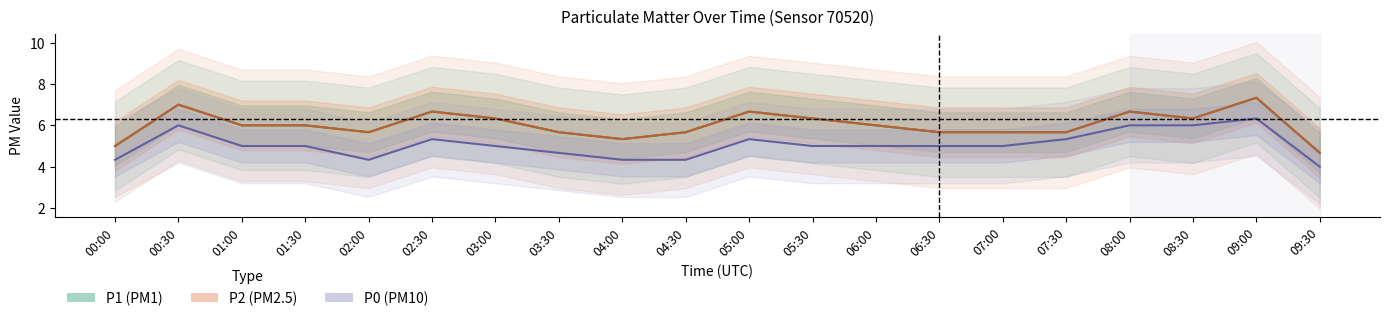

At which category does P2 reach its first local valley?

02:00